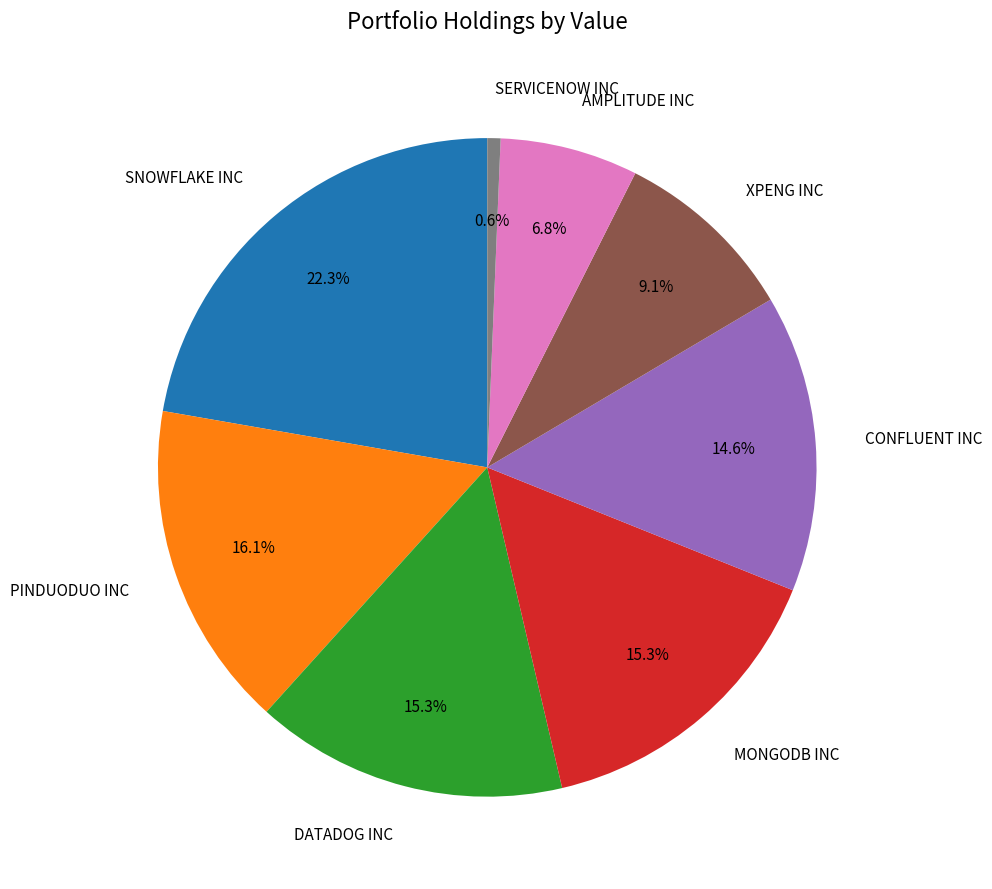

Which slice is the largest?

SNOWFLAKE INC